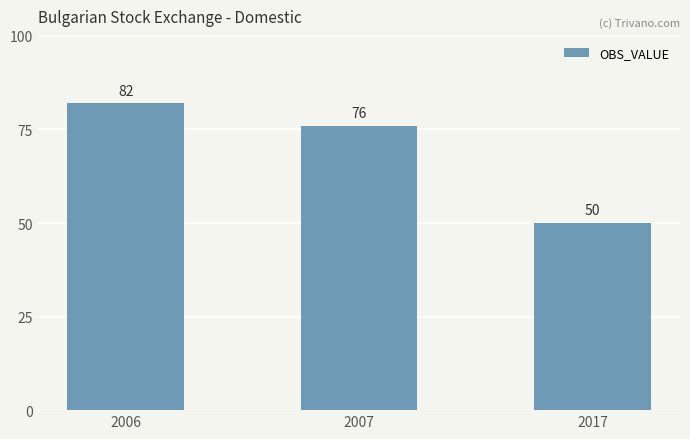

Does the chart contain stacked bars?

No